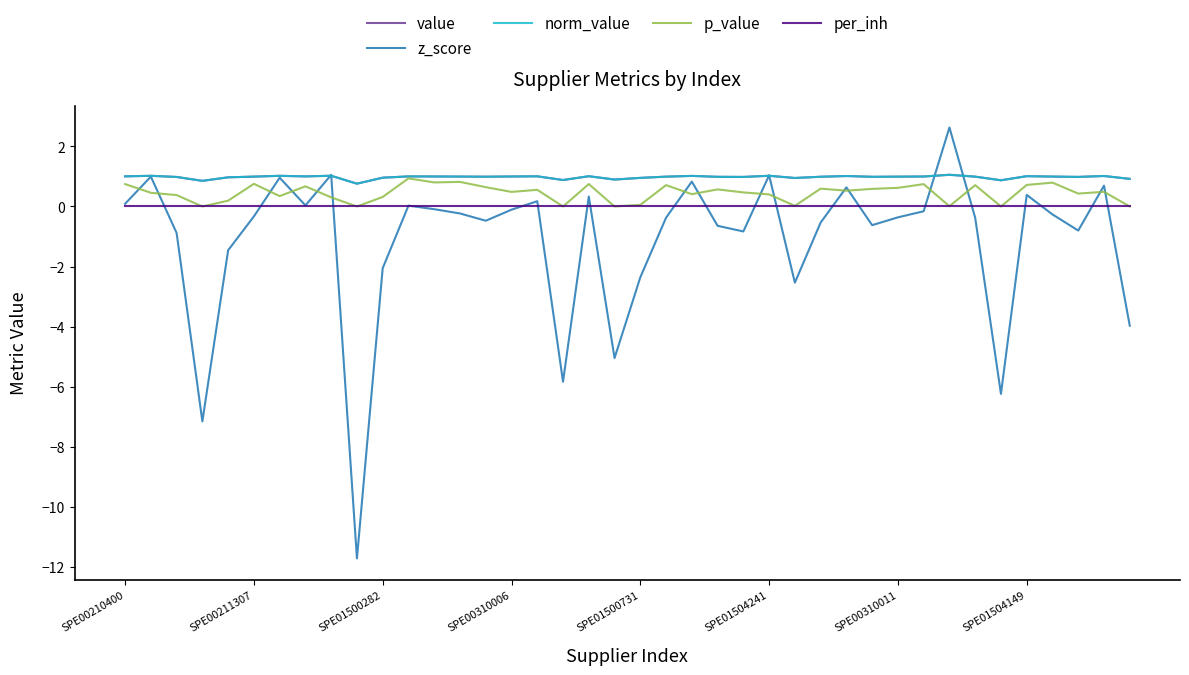

Is this an area chart (filled region under the line)?

No